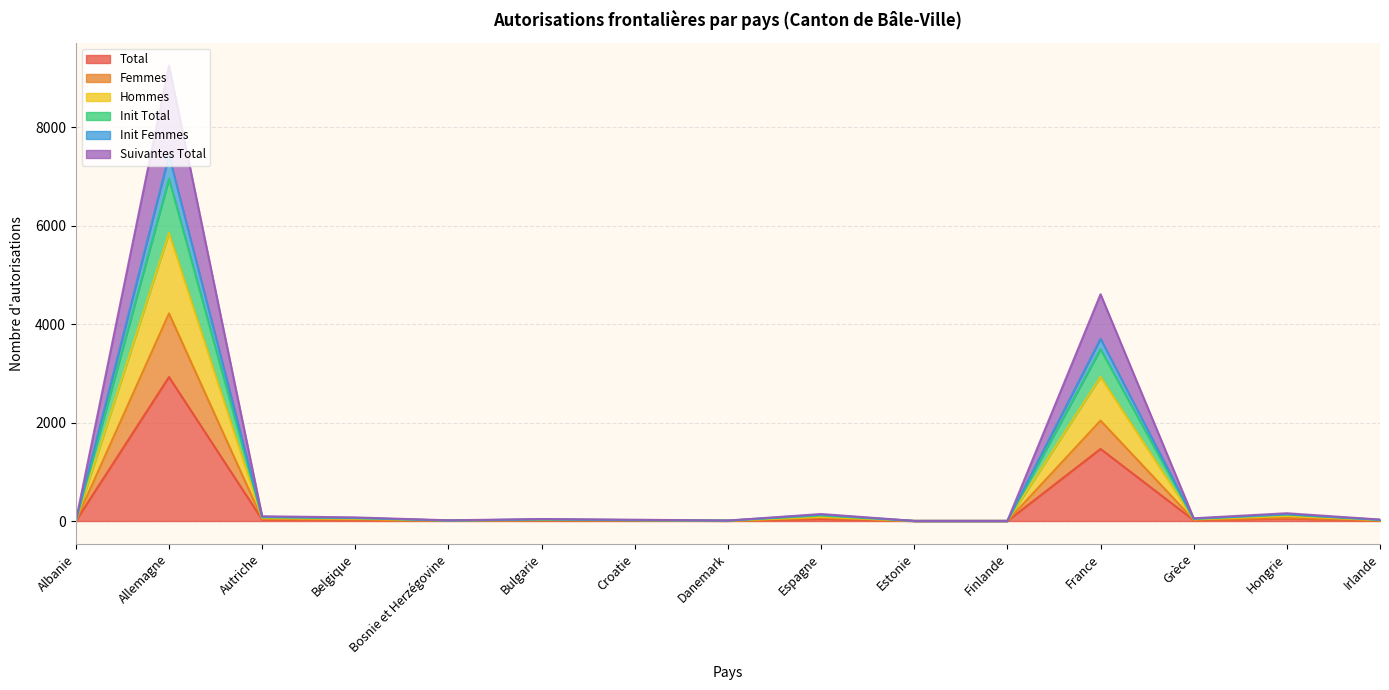

Does the chart display data point markers on the line(s)?

No